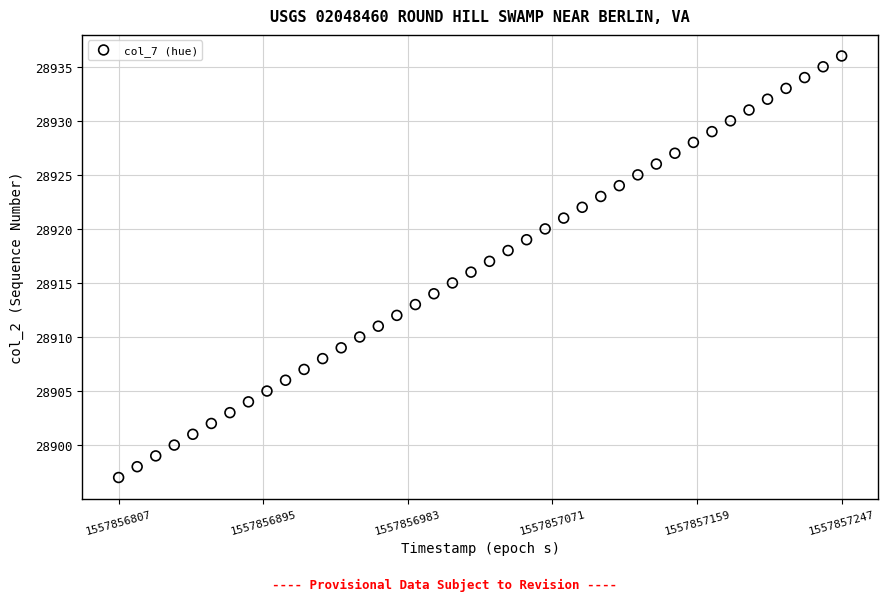

What is the range of Y values (max minus min)?

39